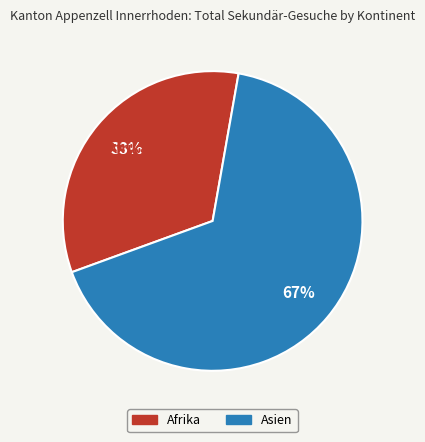

What is the smallest slice in the pie chart?

Afrika